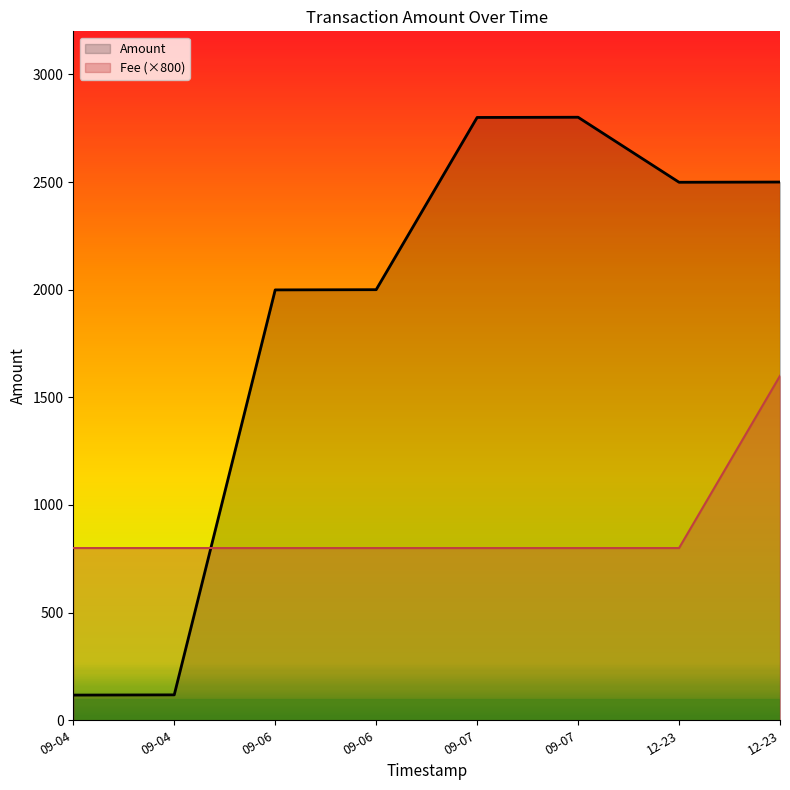

What are all the series names shown in the legend?

Amount, Fee (×800)